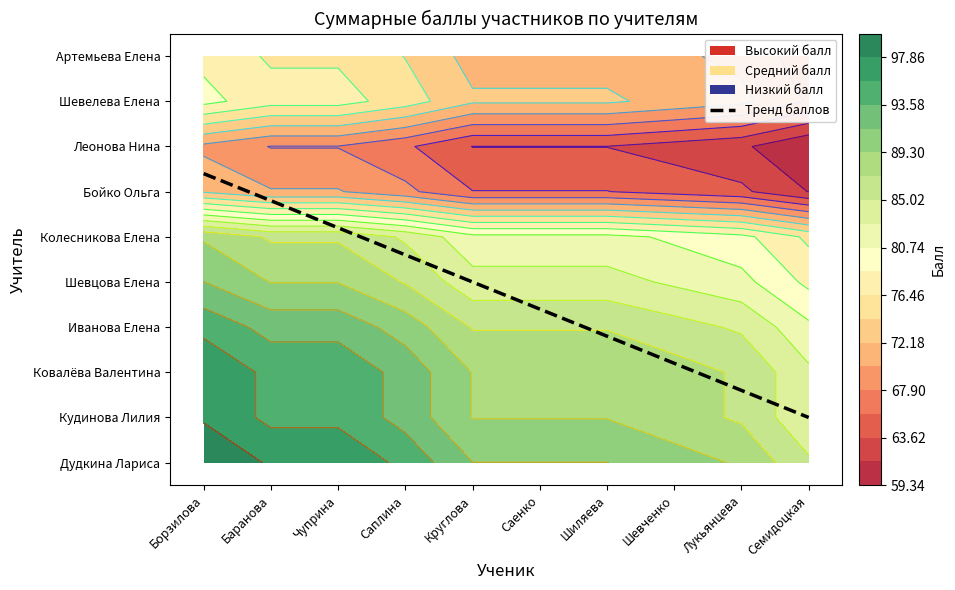

Which label corresponds to the largest value in the chart?

Борзилова